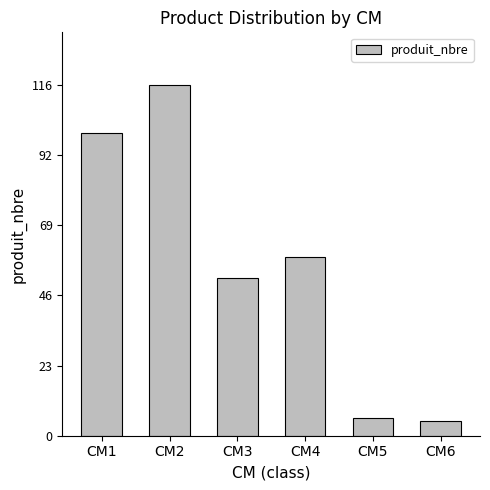

How many categories are shown in the chart?

6